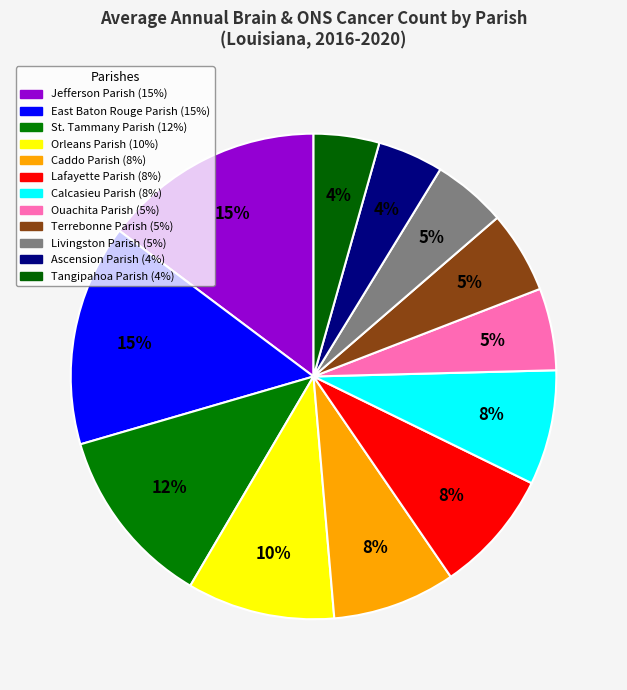

To the nearest percent, what is the average slice percentage?

8%